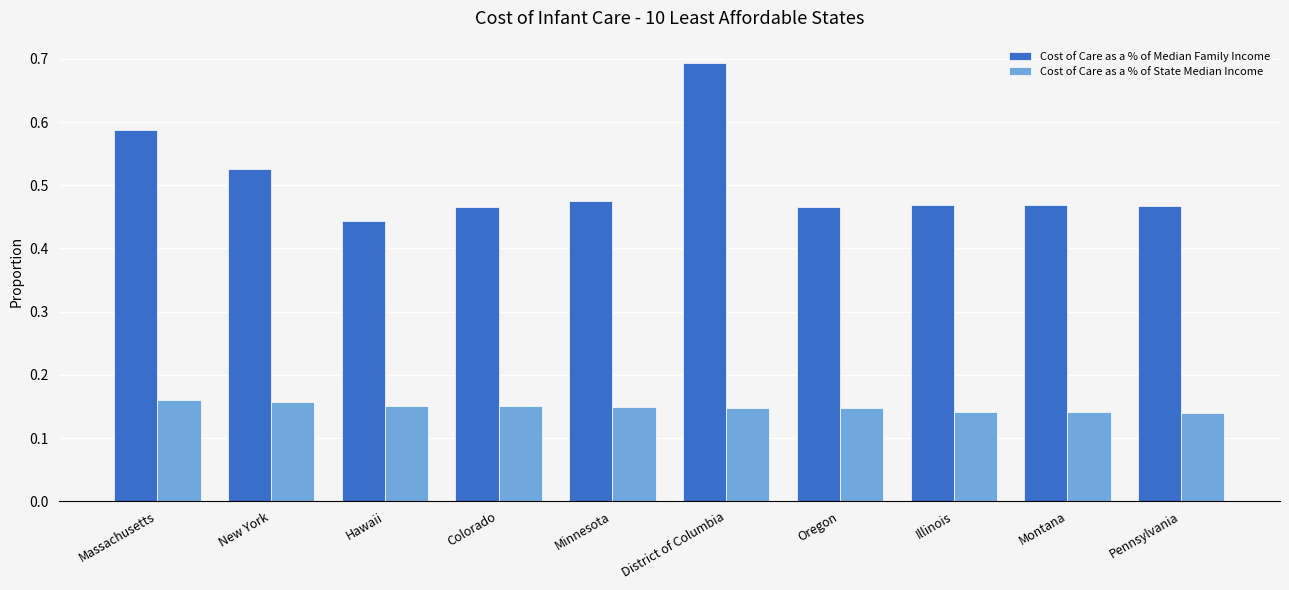

What is the difference between the highest and lowest values at Illinois?

0.3